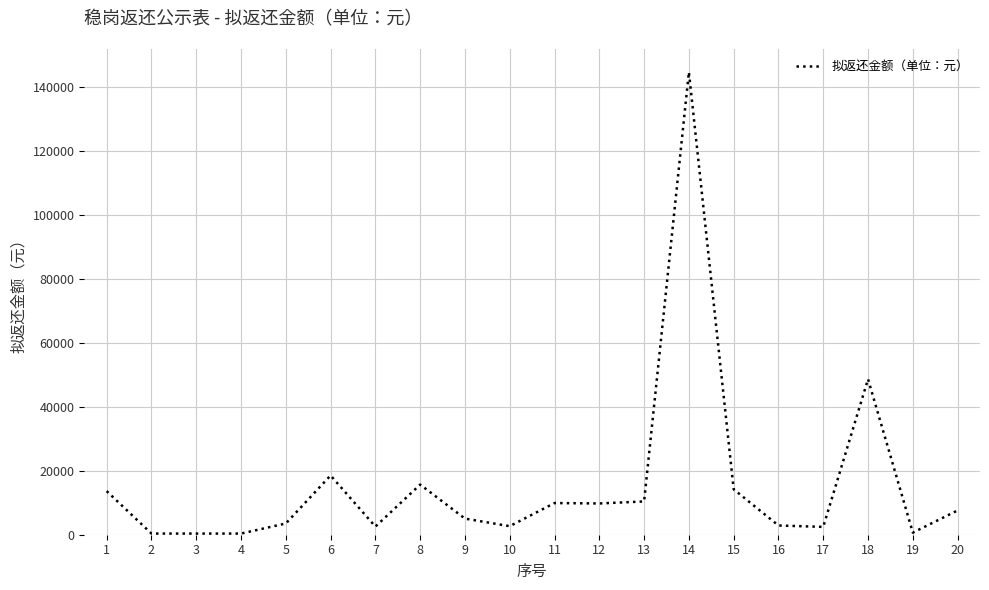

Does the chart display data point markers on the line(s)?

No